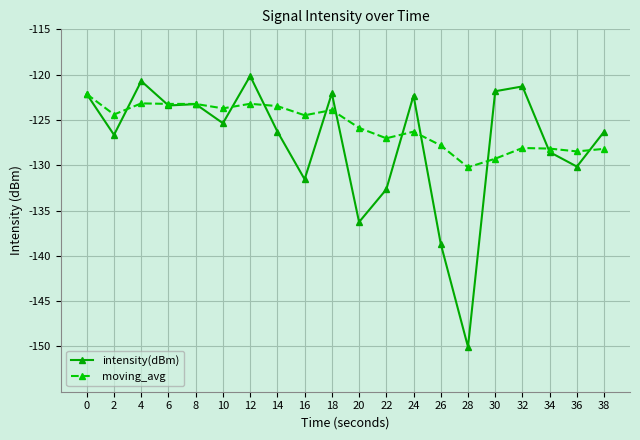

Which series changed the most between 18 and 34?

intensity(dBm)